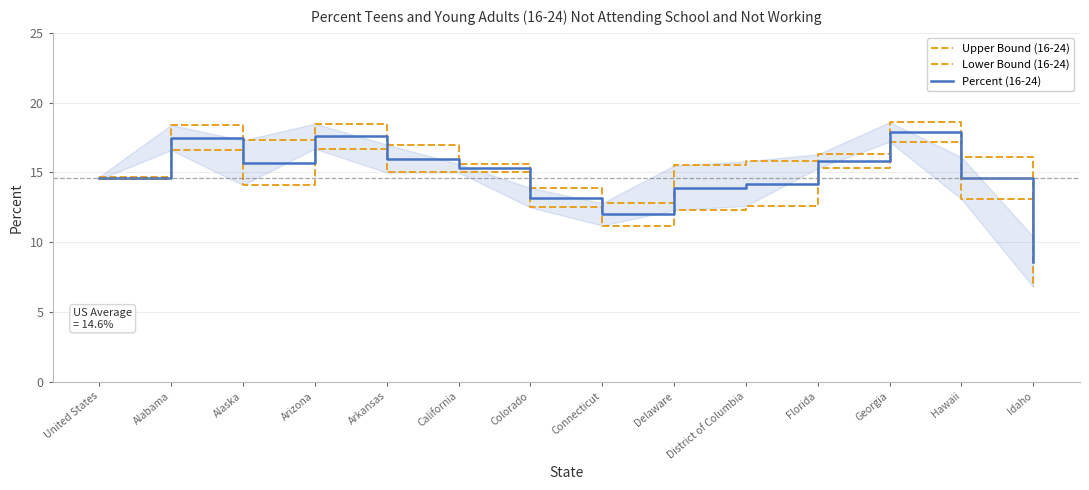

What is the value of the Percent (16-24) point at the 5th from the left?

16.0